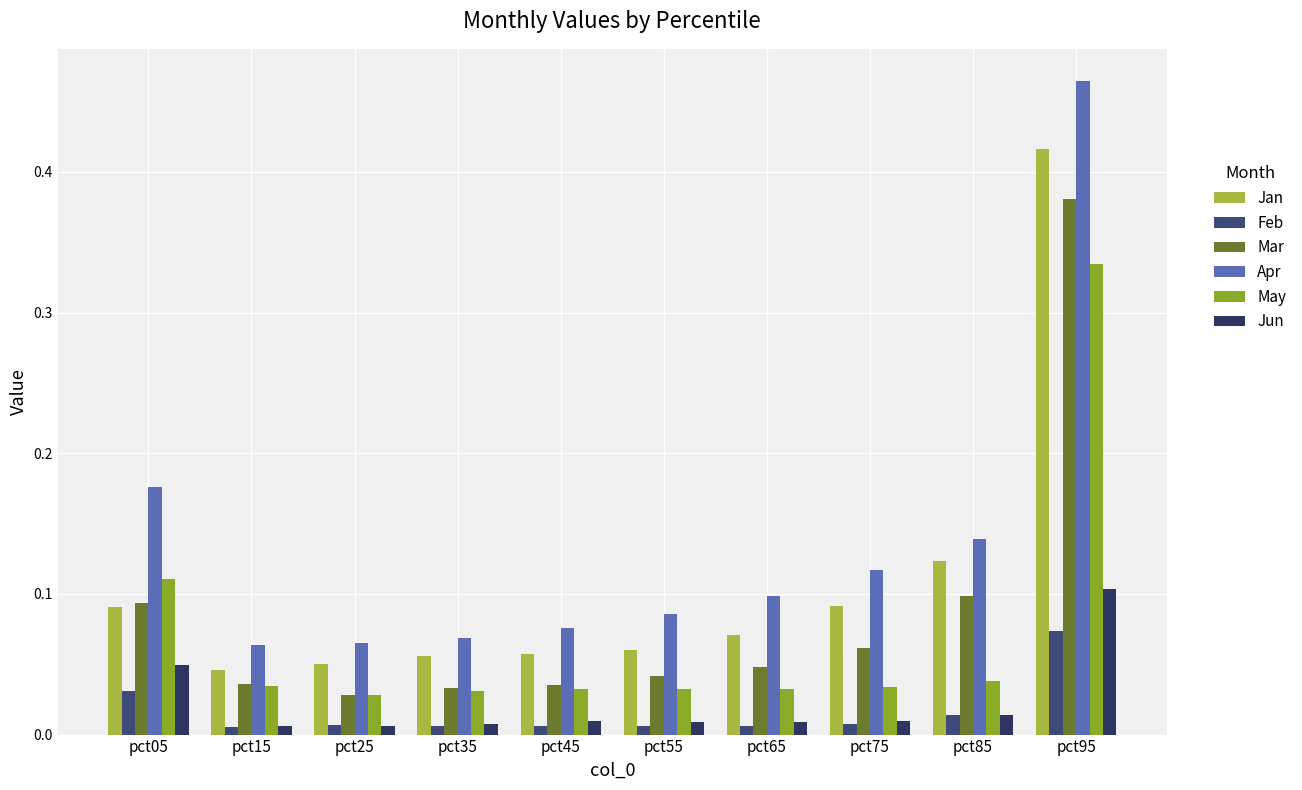

Does the chart contain stacked bars?

No